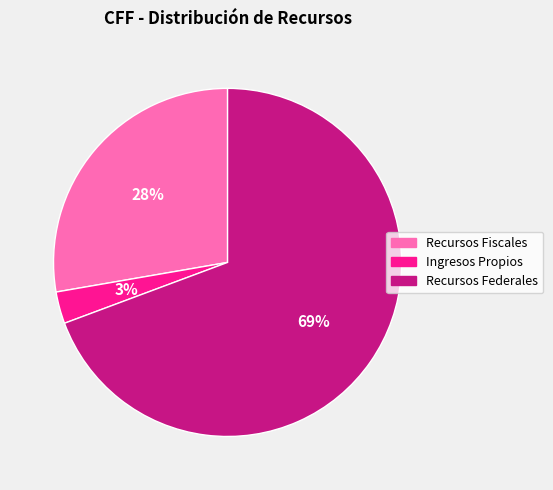

What is the largest slice in the pie chart?

Recursos Federales